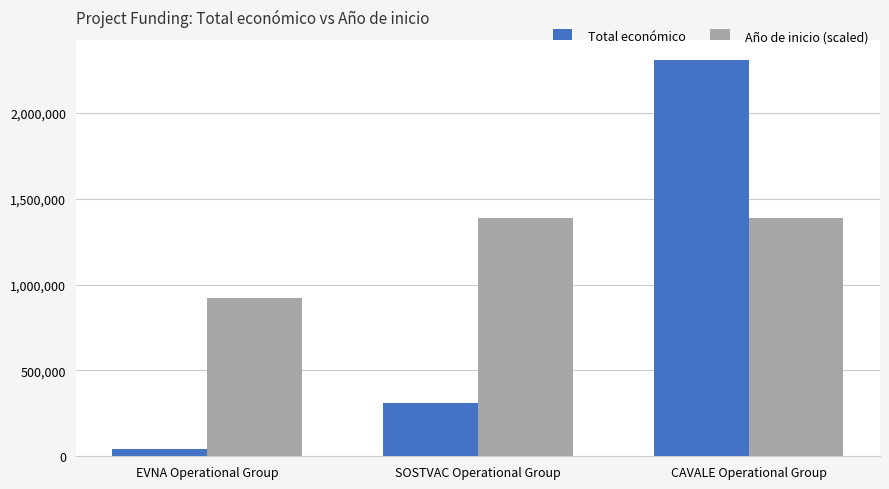

Which series has the largest total across all categories?

Año de inicio (scaled)